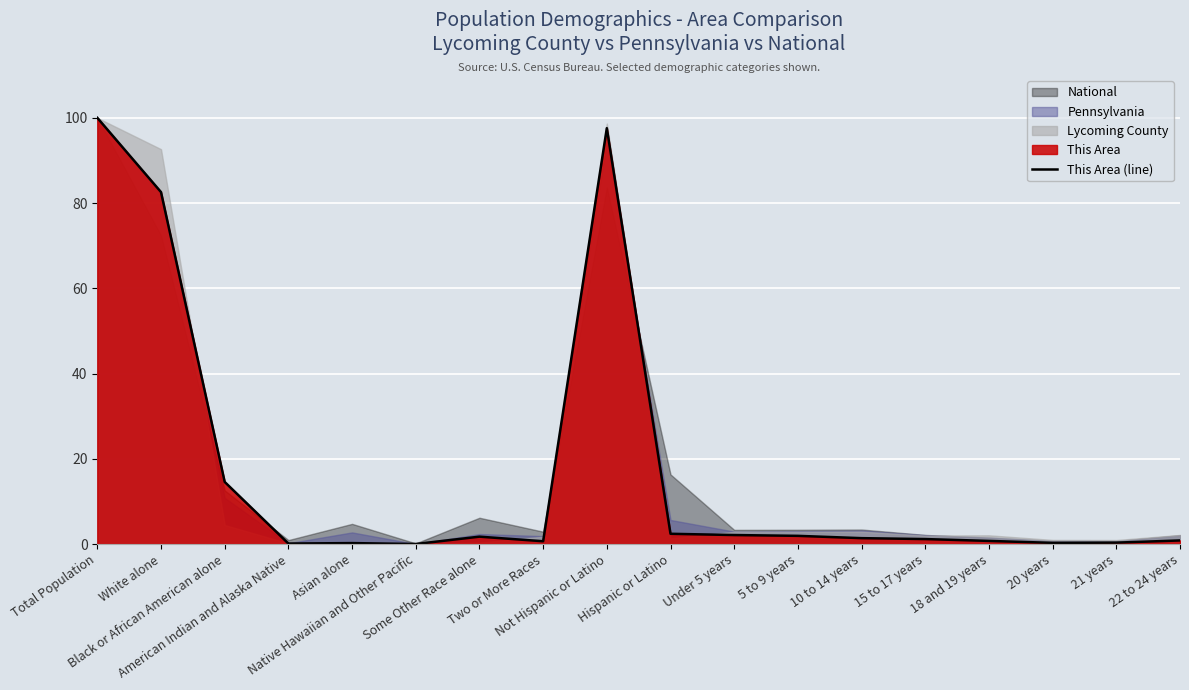

At which category does the data reach its first local valley?

American Indian and Alaska Native